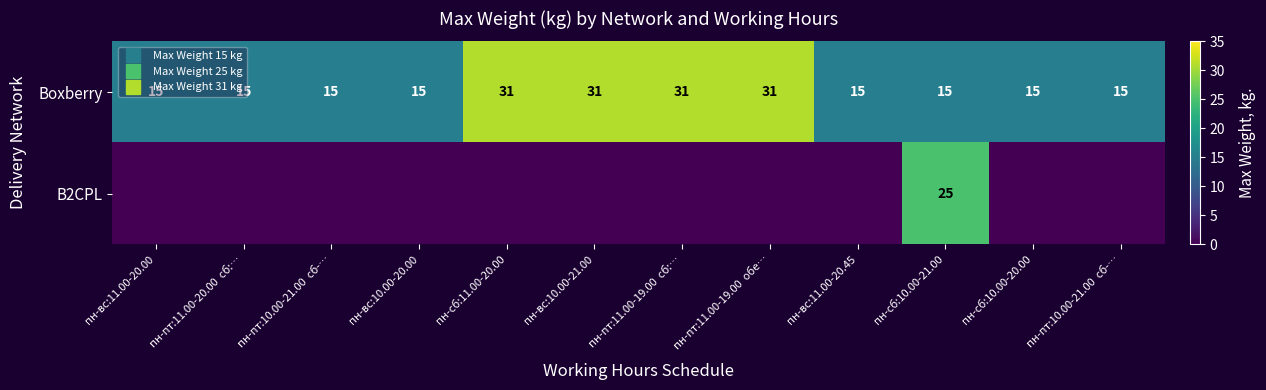

The Boxberry series shows 15 at пн-пт:11.00-20.00 сб:…. True or false?

True